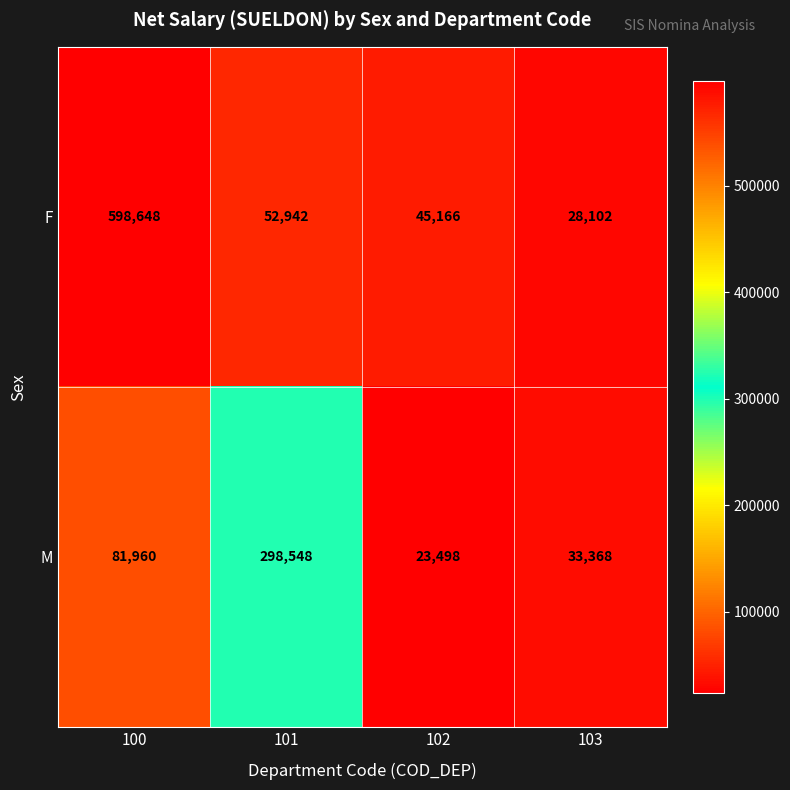

Rank the series by their maximum value, from highest to lowest.

F, M